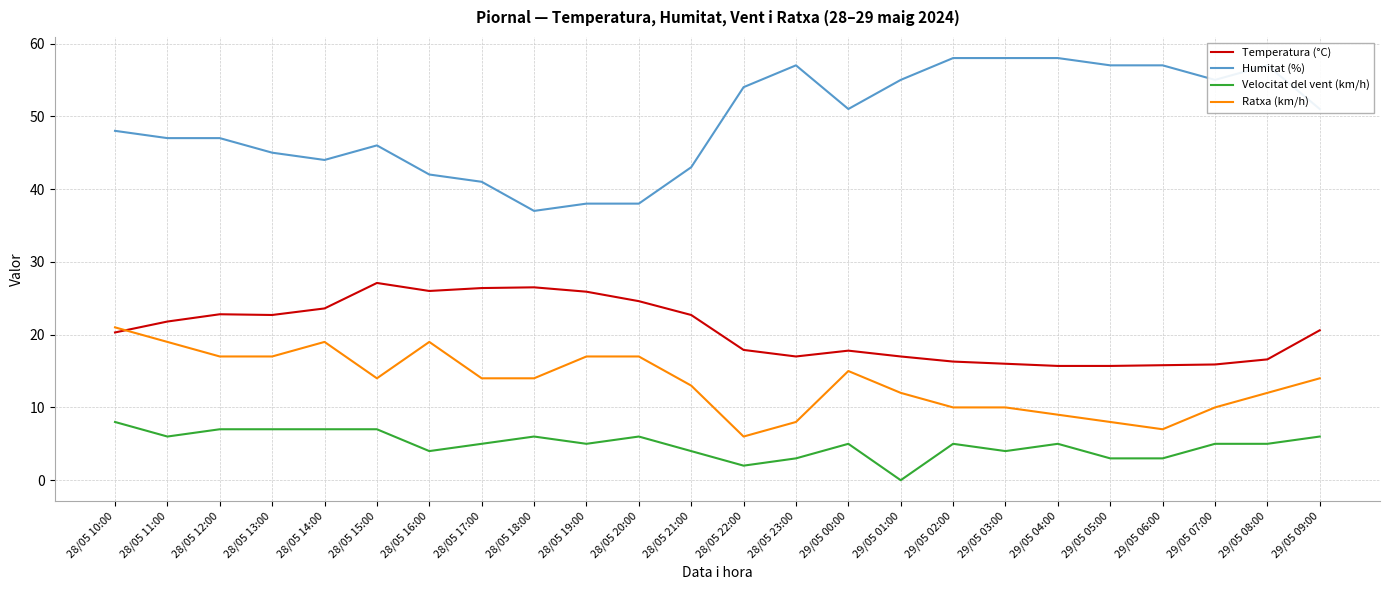

What is the highest value of the Ratxa (km/h) series?

21.0